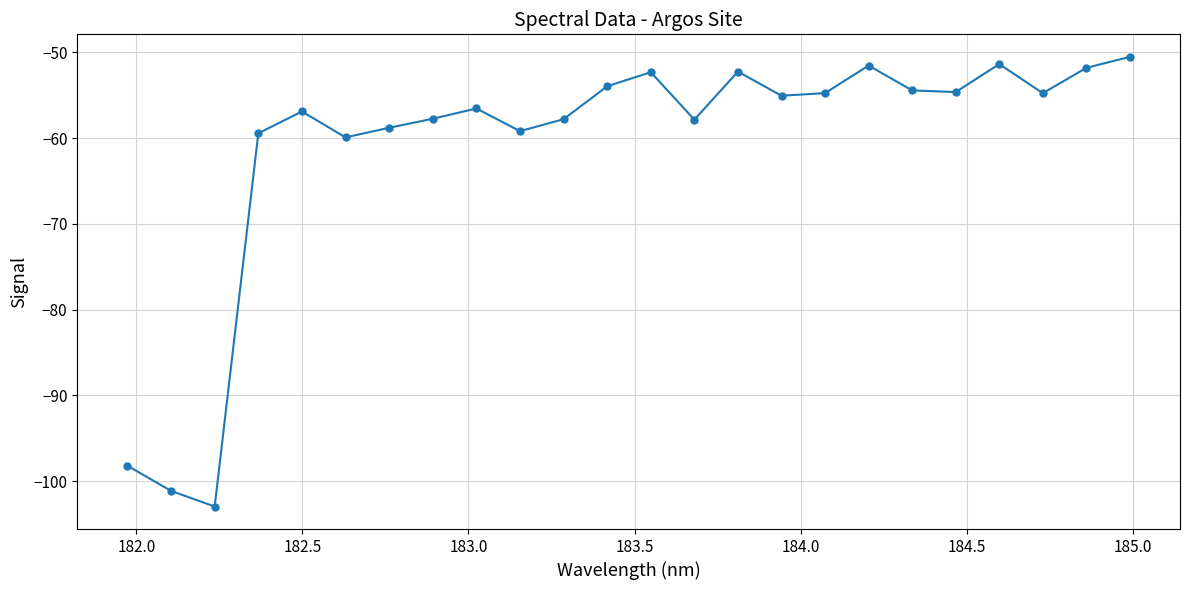

What is the greatest value displayed?

-50.5